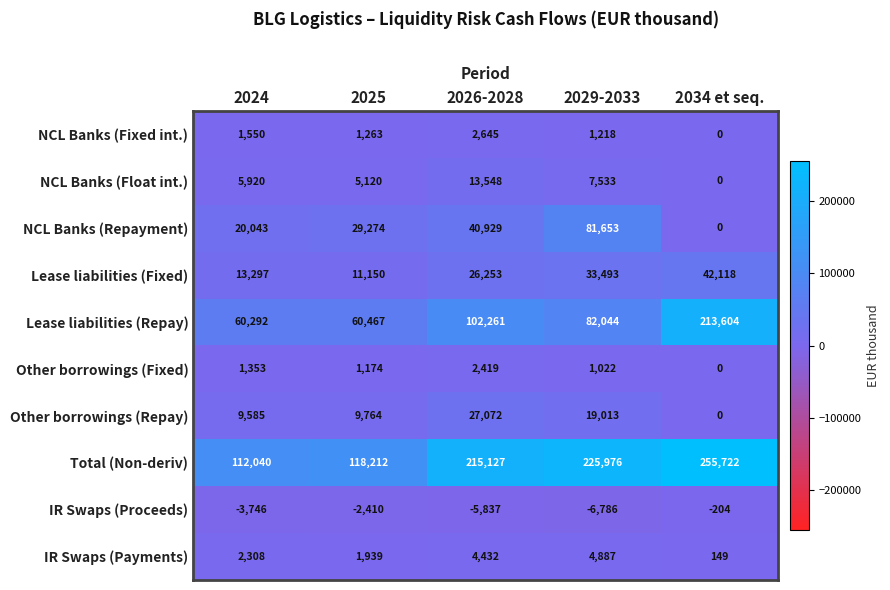

What is the difference between the highest and lowest values at 2029-2033?

232762